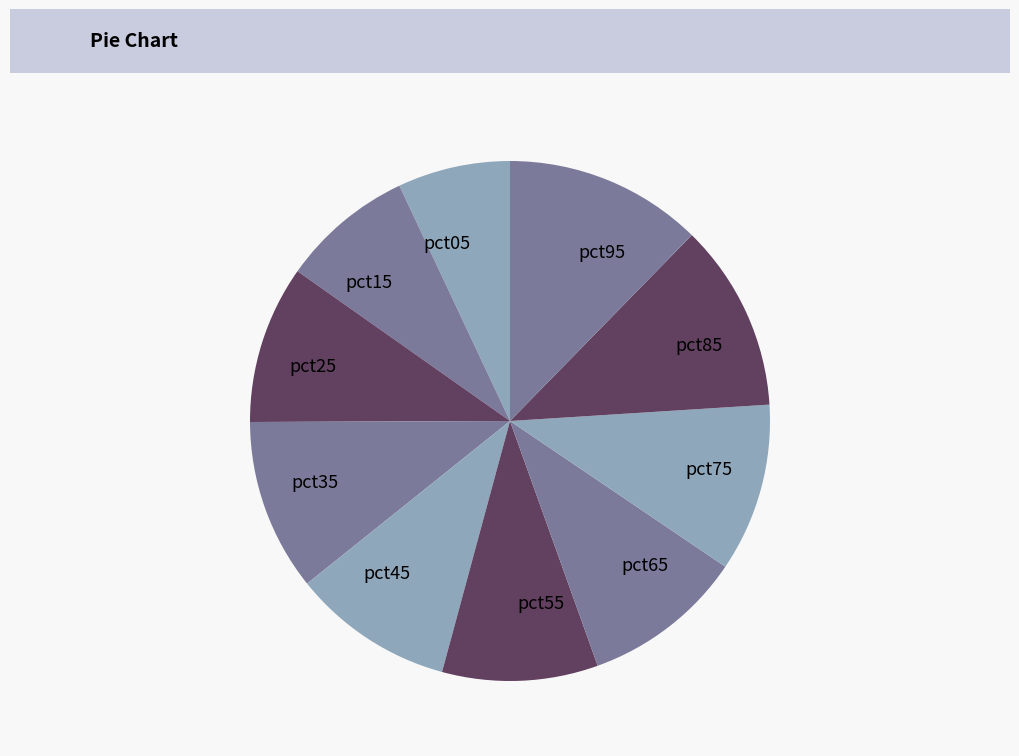

Count the number of slices in the pie.

10